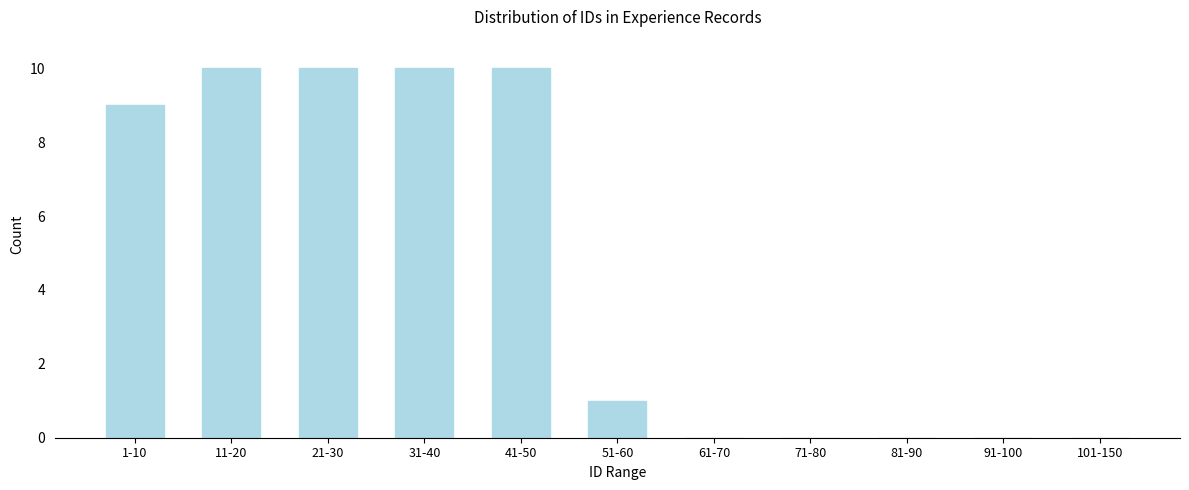

Reading left to right, transcribe all the data shown in this chart.

1-10=9	11-20=10	21-30=10	31-40=10	41-50=10	51-60=1	61-70=0	71-80=0	81-90=0	91-100=0	101-150=0